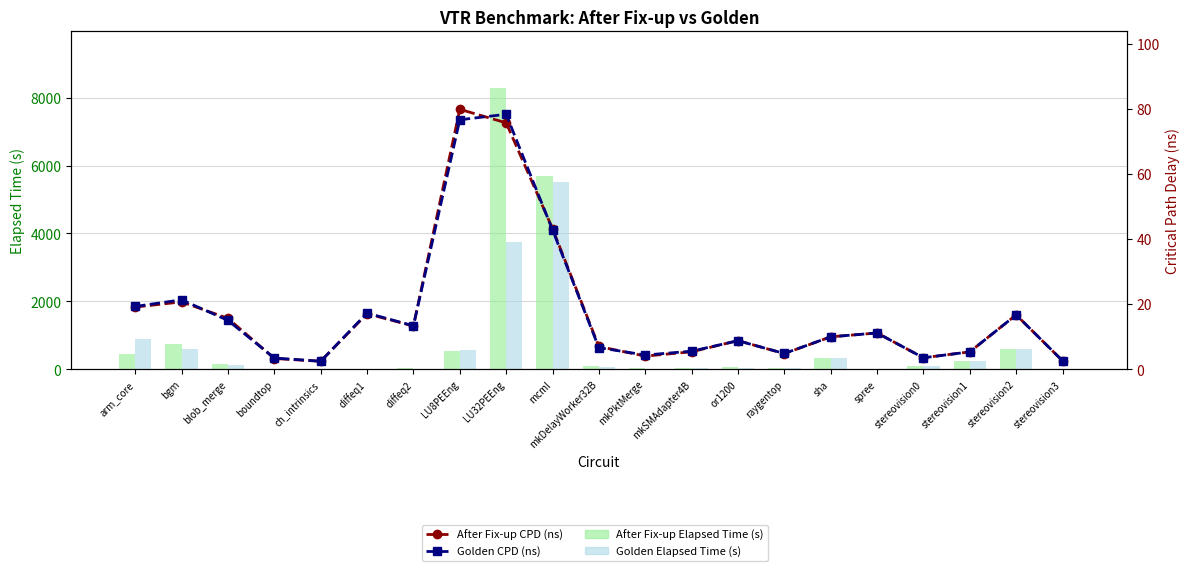

Is it true that Golden Elapsed Time (s) equals 91.5 at mkDelayWorker32B?

False